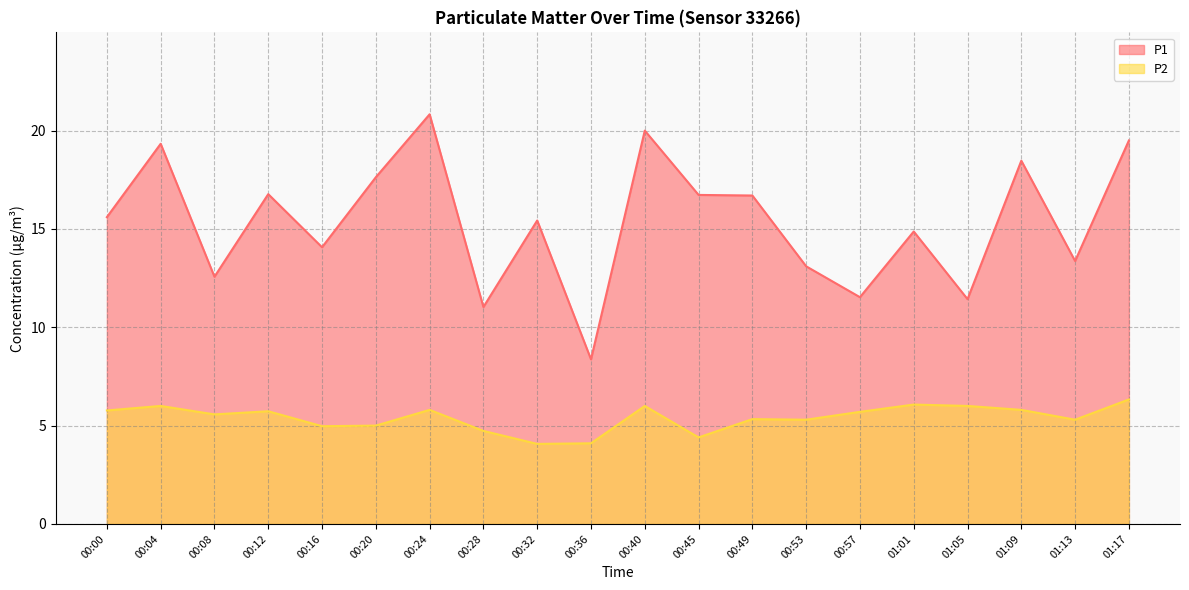

What is the lowest value of the P2 series?

4.1